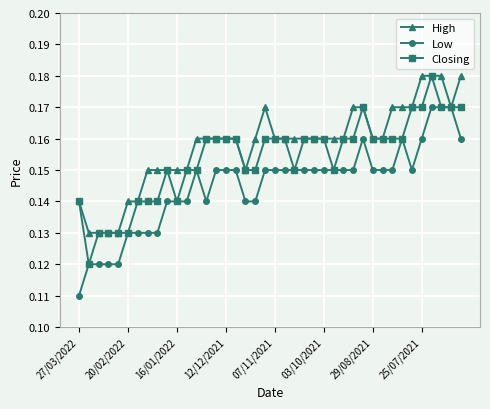

Rank the series by their average value, from lowest to highest.

Low, Closing, High